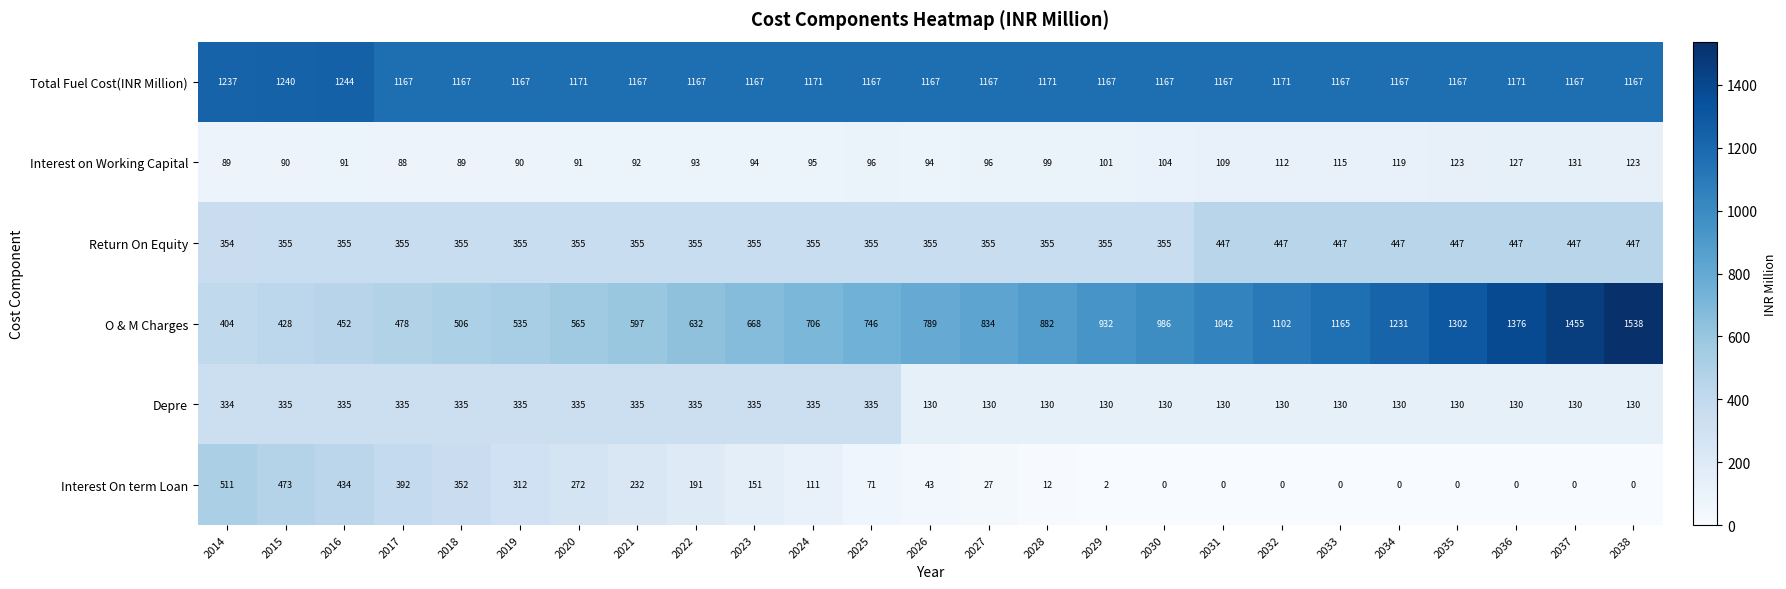

Where is Total Fuel Cost(INR Million) nearest to the value 1205?

2014